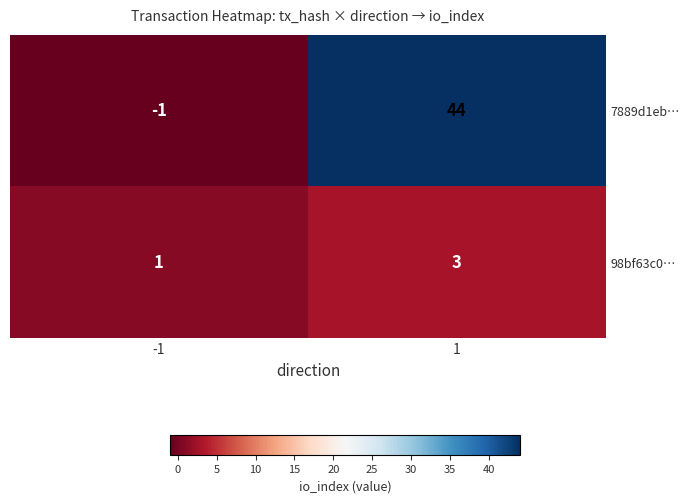

List the labels in order of 7889d1eb… value, largest first.

1, -1